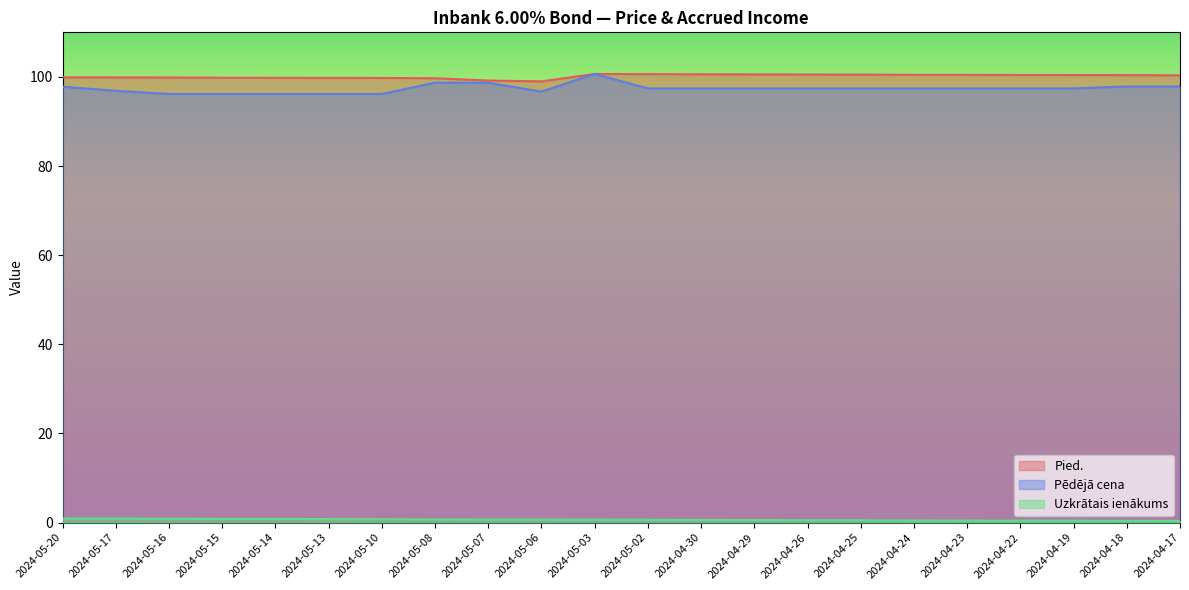

What is the maximum value shown in the chart?

100.7